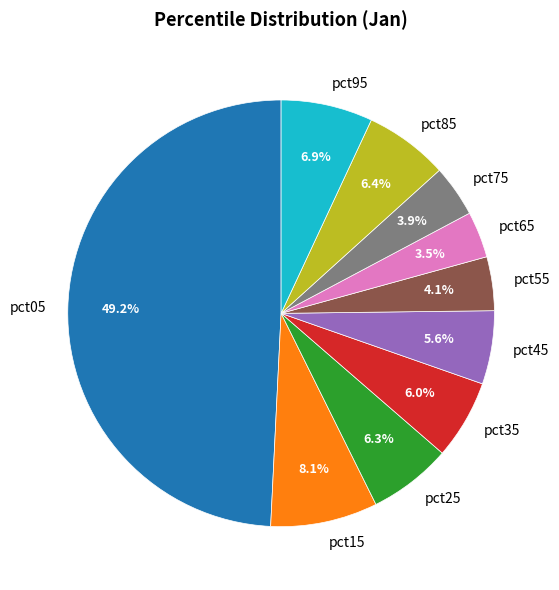

True or false: pct05 accounts for 49% of the total.

True